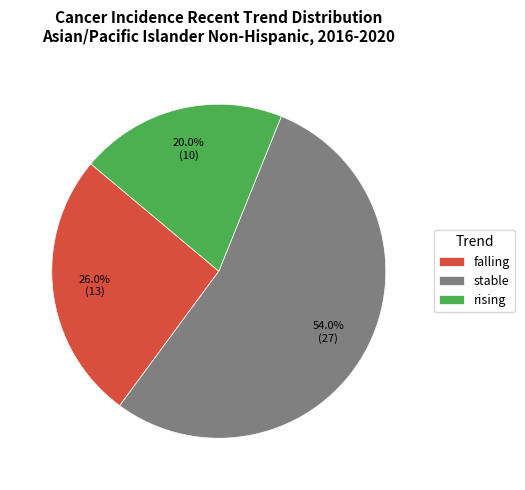

Count the number of slices in the pie.

3